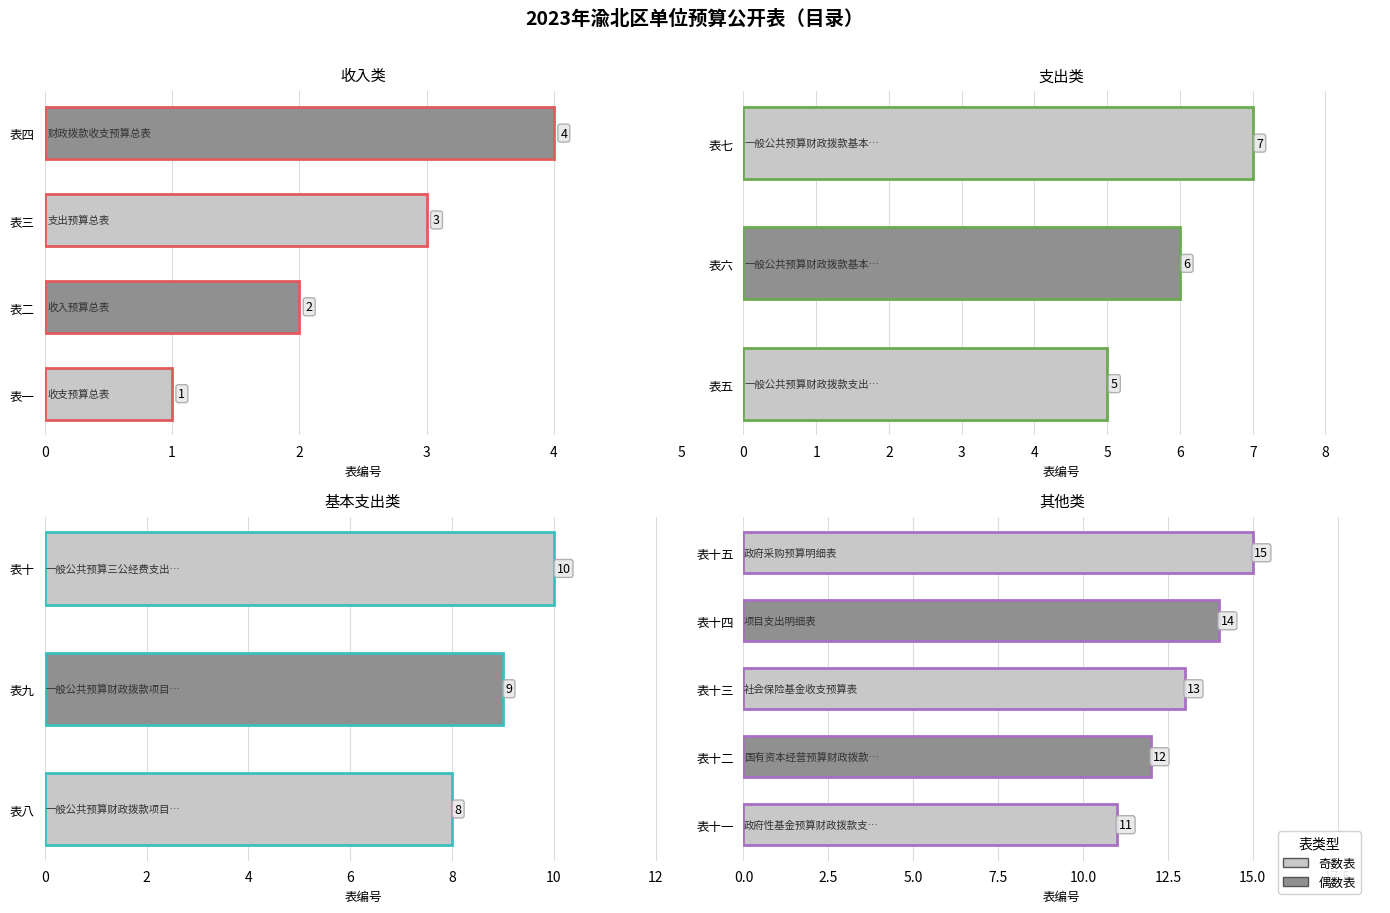

What is the average value?

8